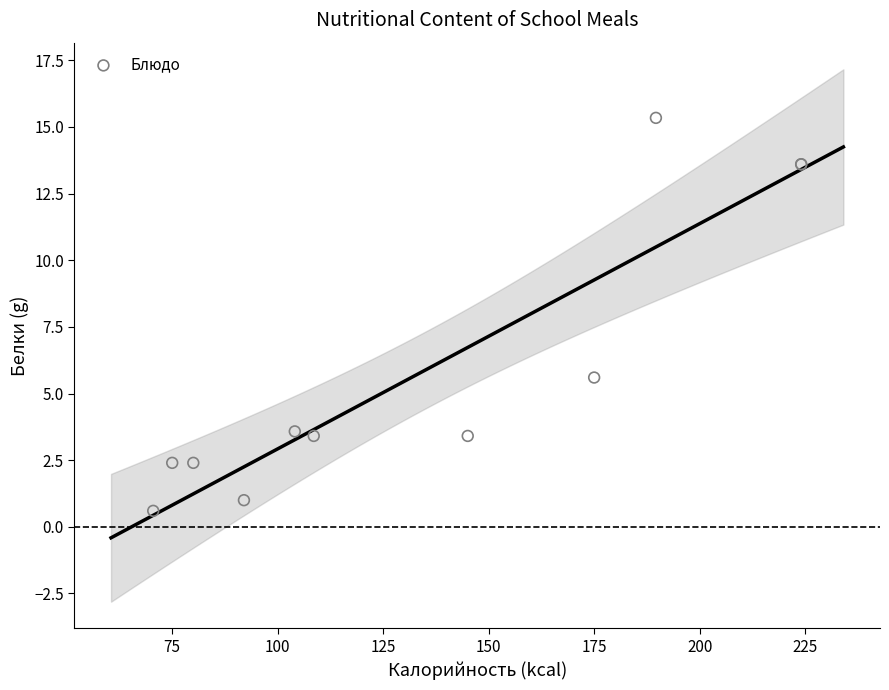

What Y value in the scatter plot is closest to 7?

5.6